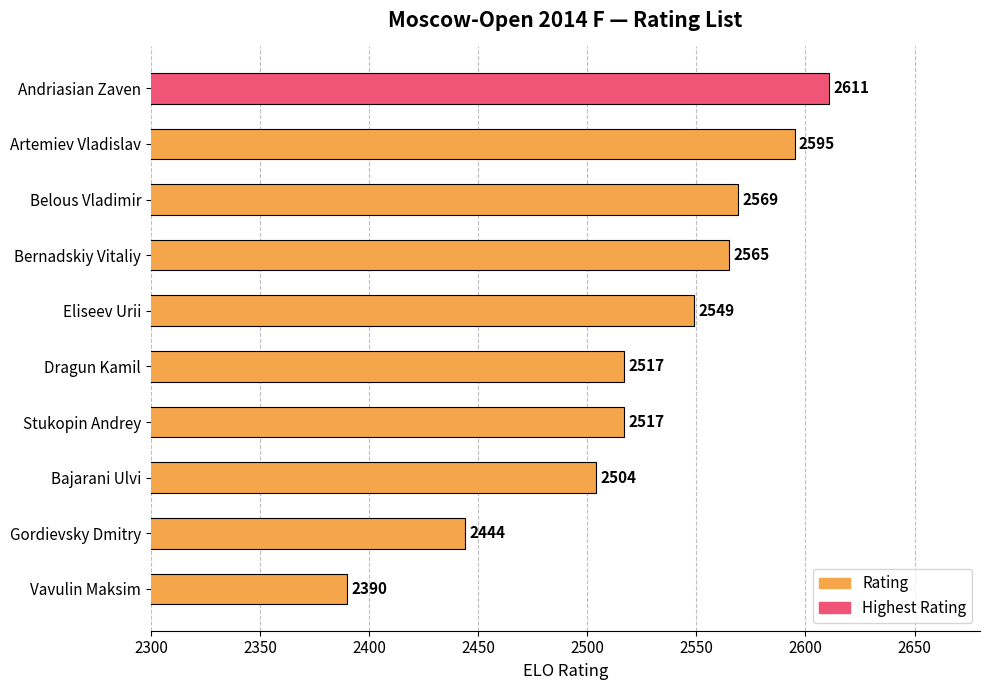

How many bars are there in total?

10